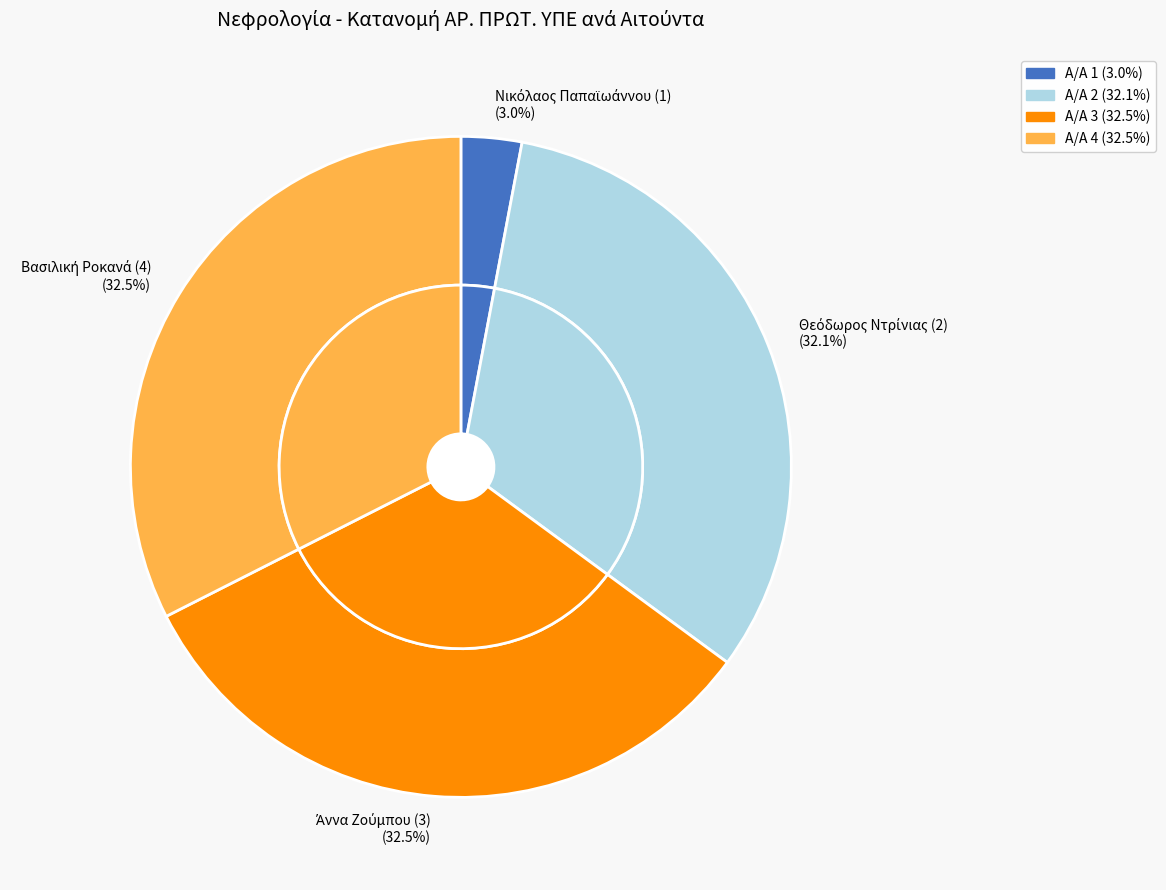

What percentage is the Άννα Ζούμπου (3) slice, to the nearest percent?

32%